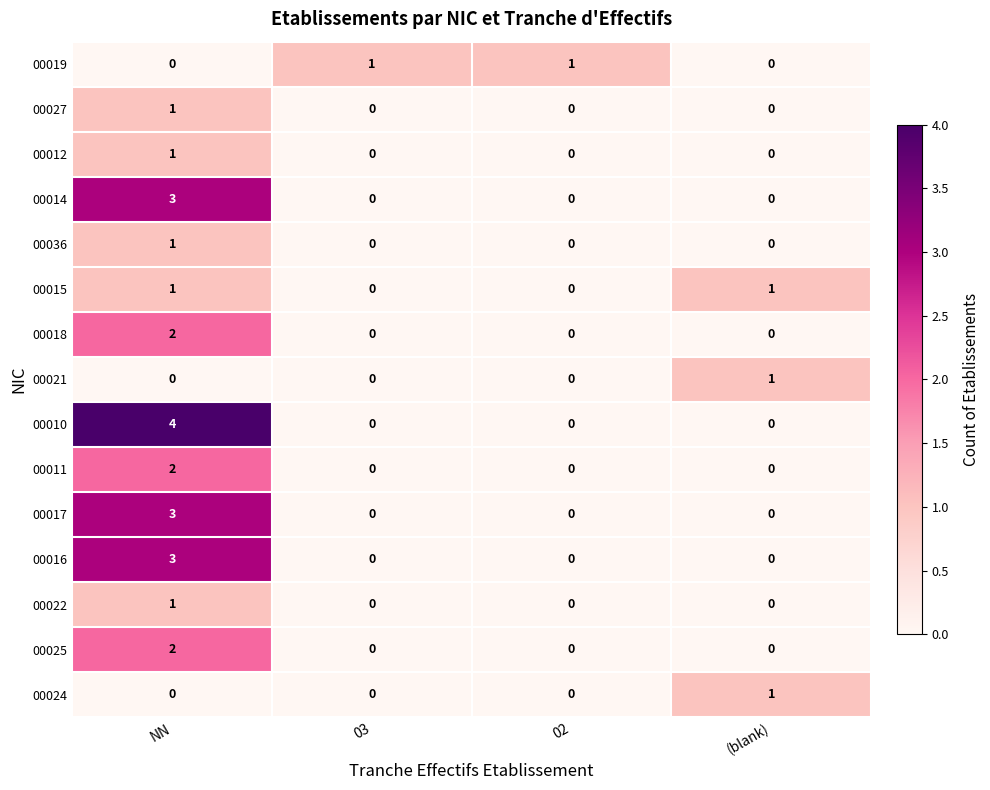

Which series has the largest total across all categories?

00010